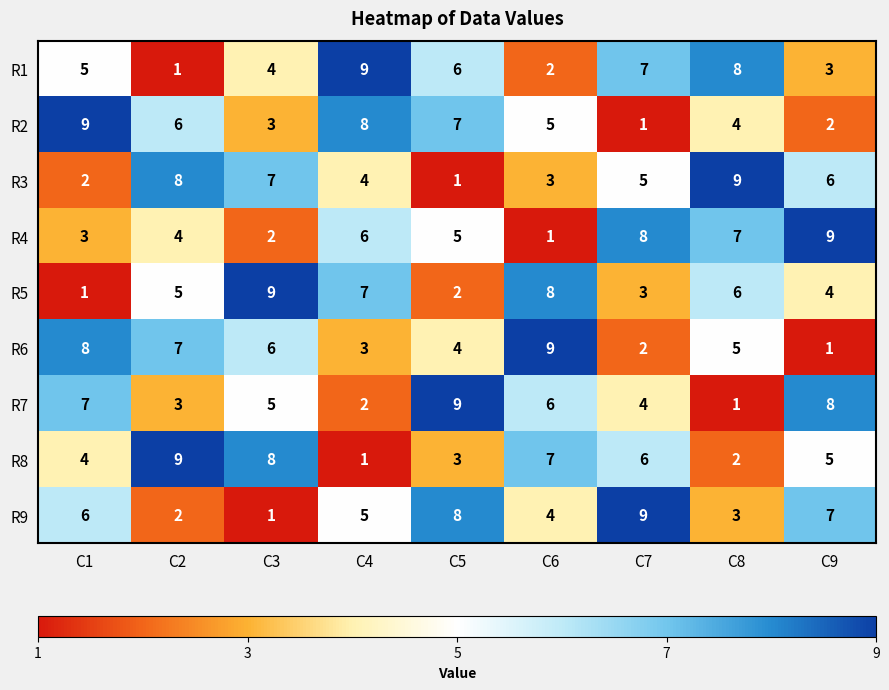

What is the approximate value of R6 at C2?

7